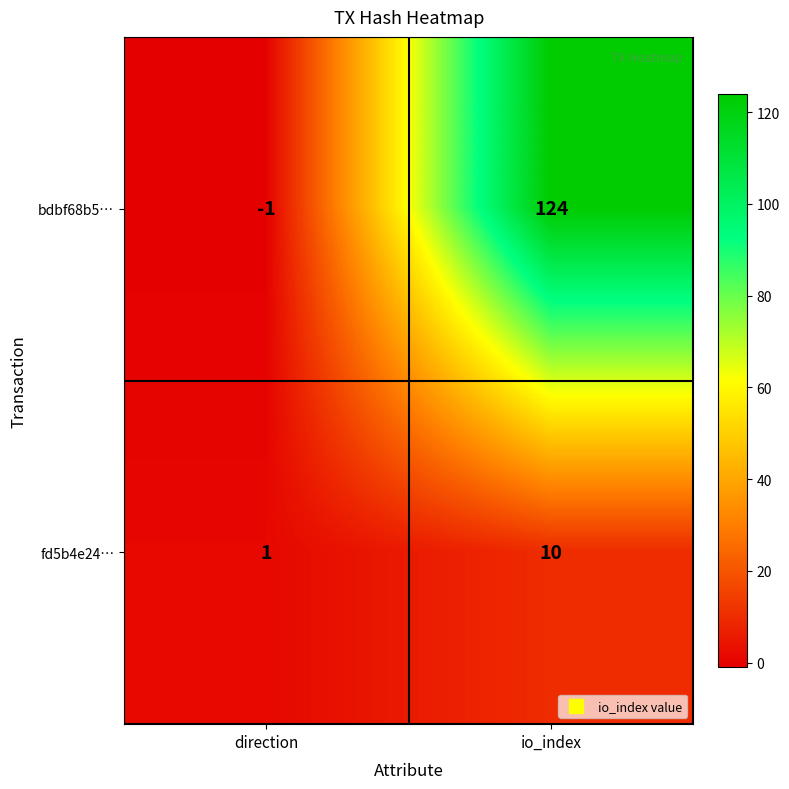

What is the difference between the fd5b4e24… values at direction and io_index?

9